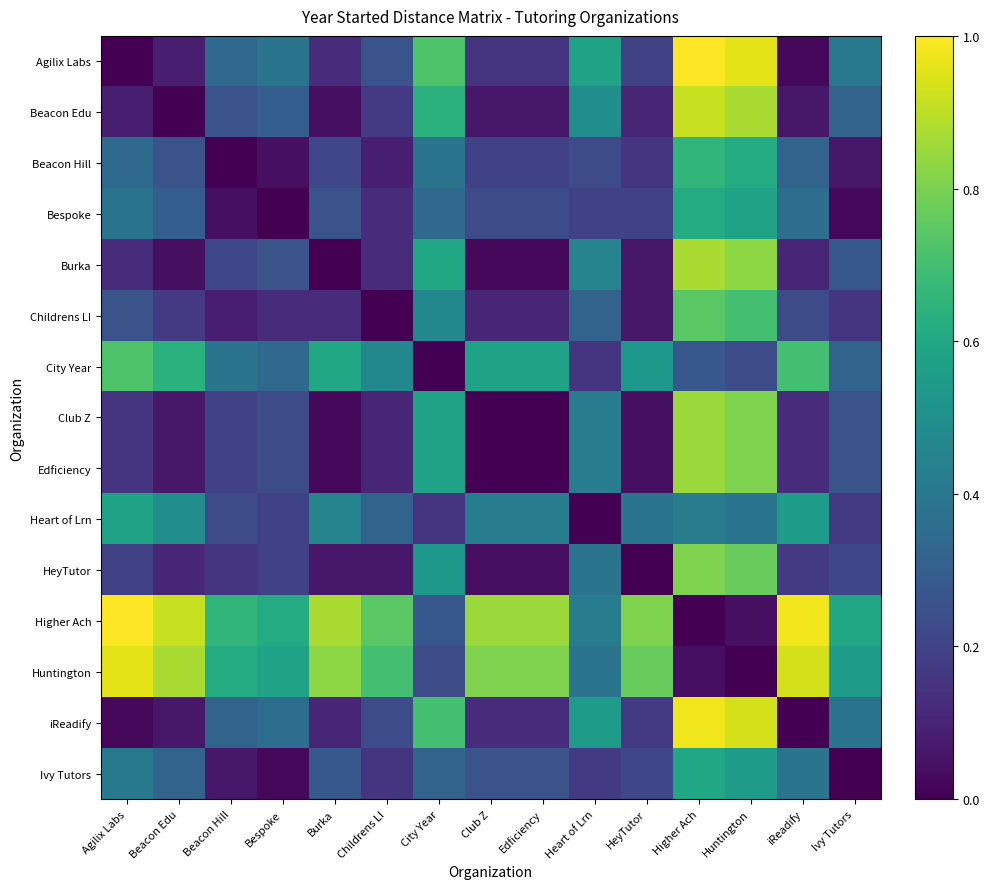

Is it true that City Year equals 0.6 at Edficiency?

True